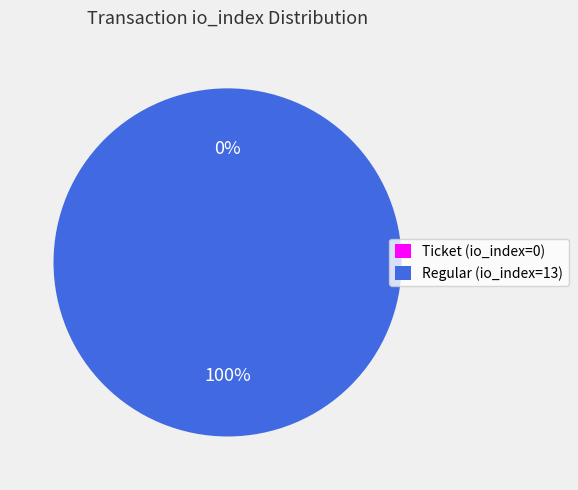

How many segments does this pie chart have?

2